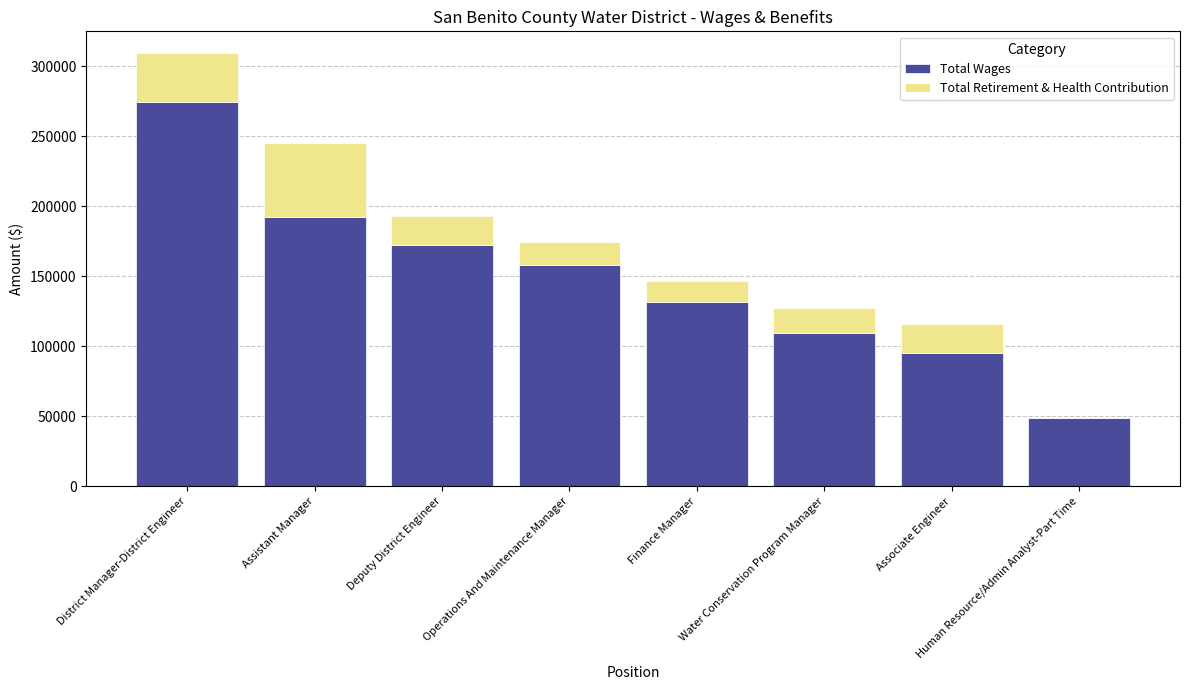

Where is Total Wages nearest to the value 161425?

Operations And Maintenance Manager